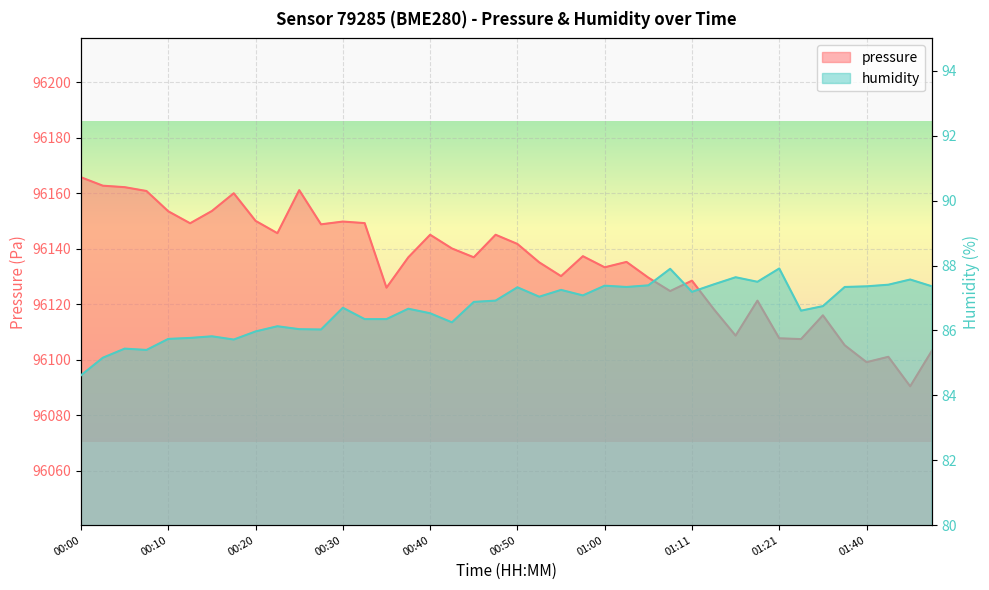

True or false: humidity and pressure intersect in this chart.

False